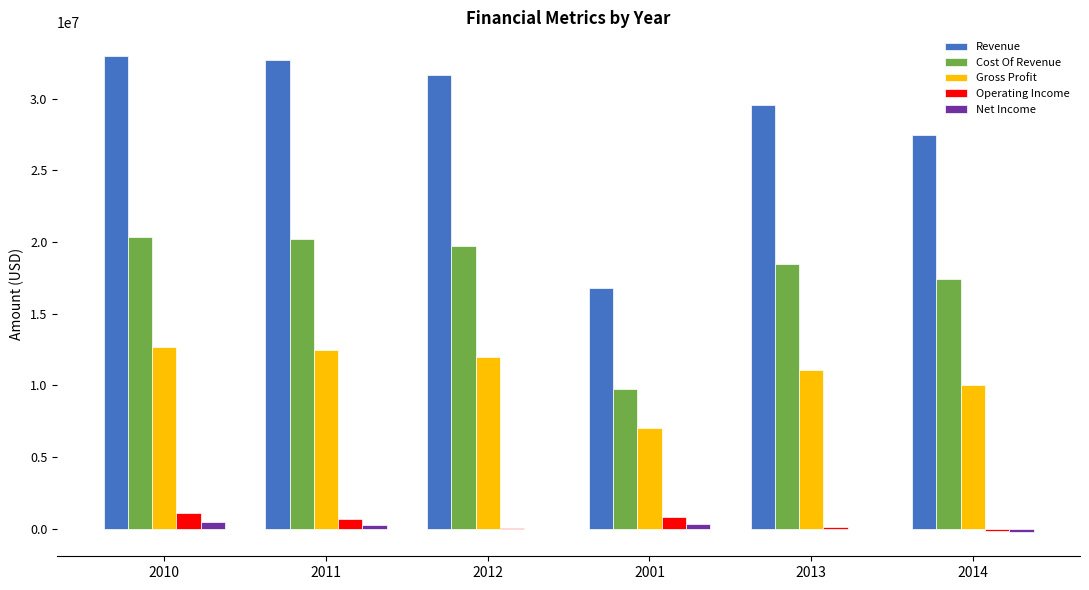

True or false: Gross Profit has a value of 3852753 at 2011.

False